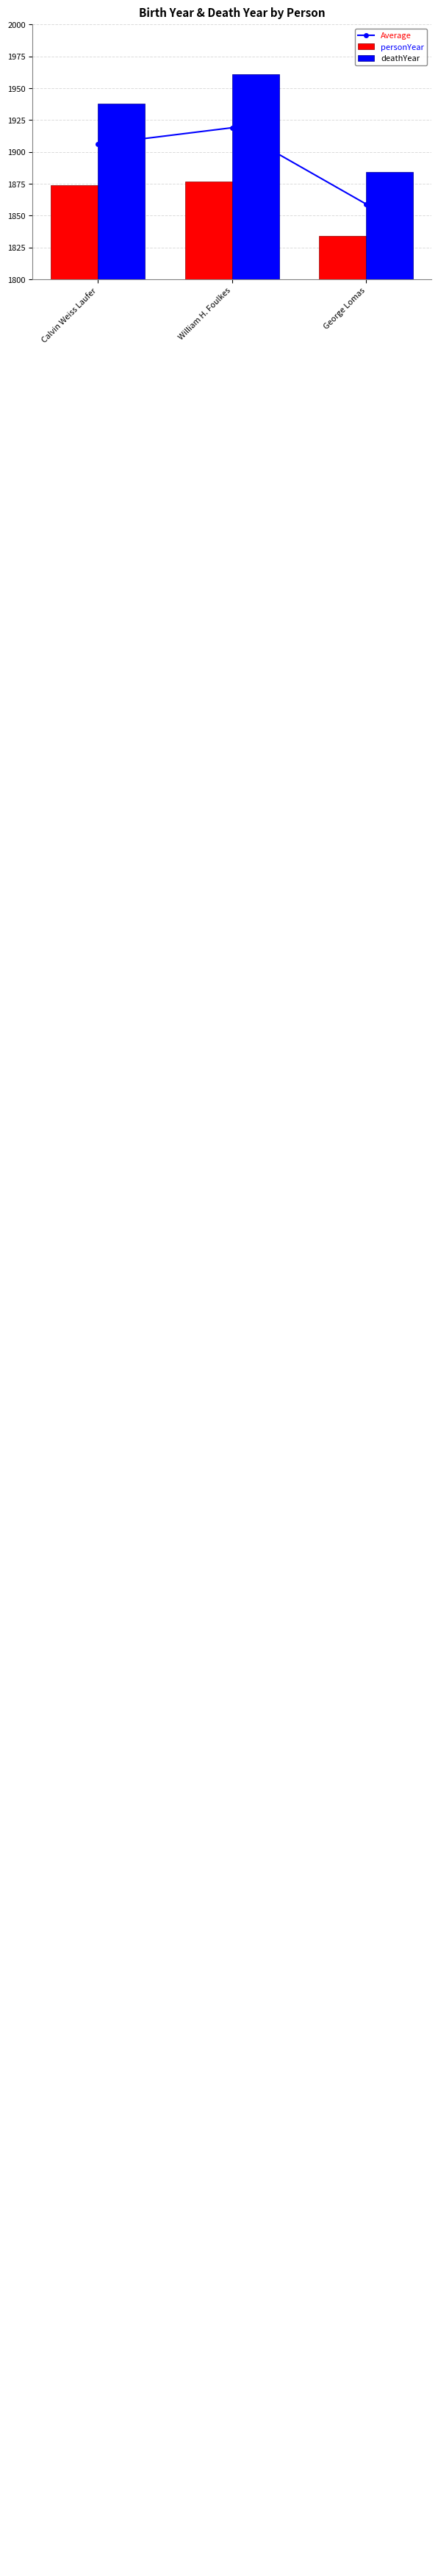

The value of personYear at Calvin Weiss Laufer is 1874. True or false?

True